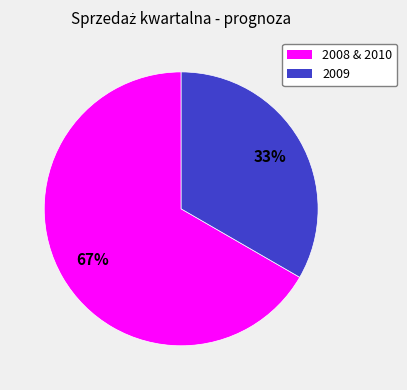

Is there a majority slice in this chart?

Yes